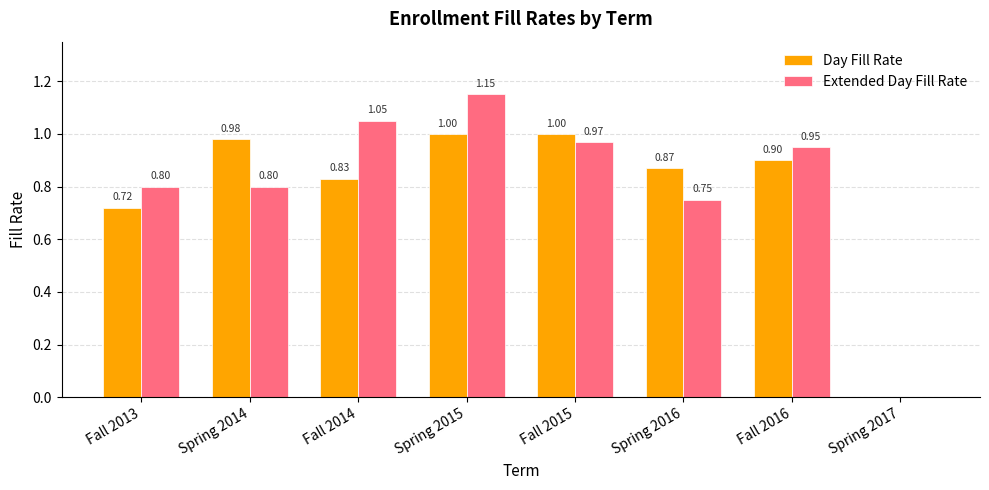

What is the total value across all series at Spring 2016?

1.6